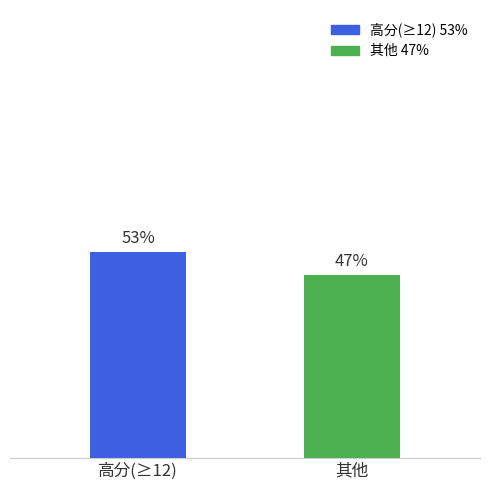

What is the label of the 2nd bar from the right?

高分(≥12)